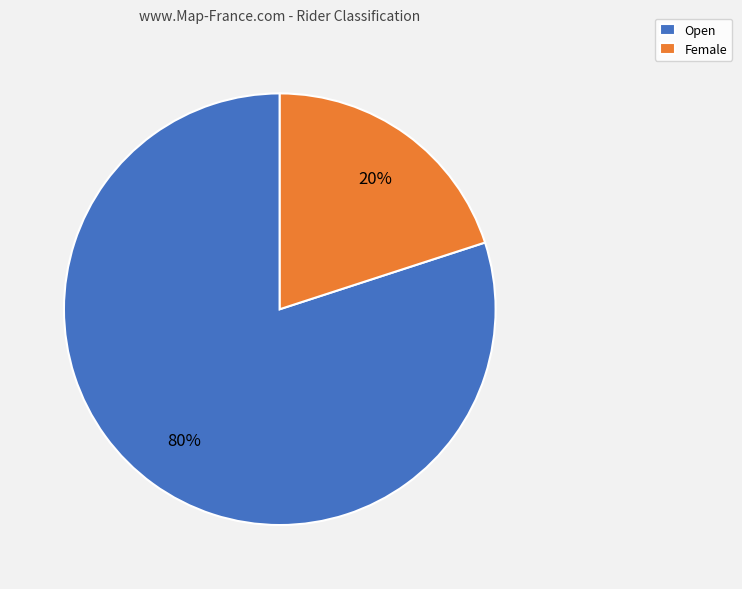

Does any single category account for the majority?

Yes